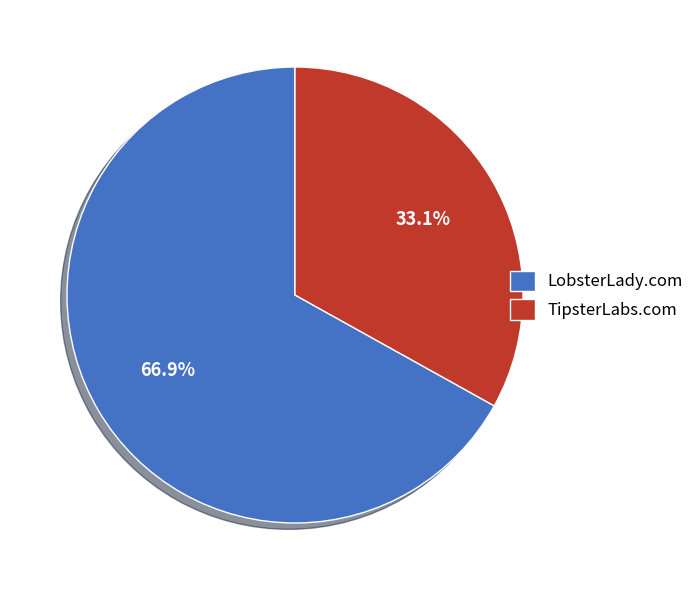

What is the smallest slice in the pie chart?

TipsterLabs.com